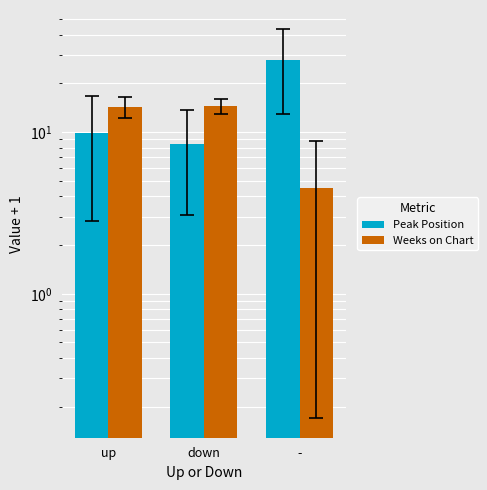

Is the value of Peak Position at up greater than the value of Weeks on Chart at -?

Yes